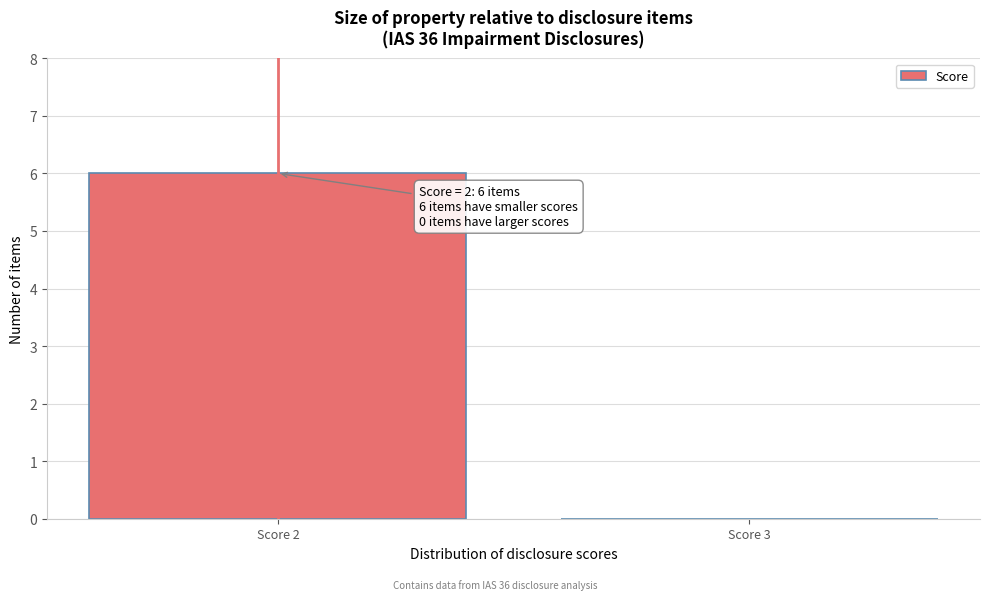

Reading left to right, transcribe all the data shown in this chart.

Score 2=6	Score 3=0